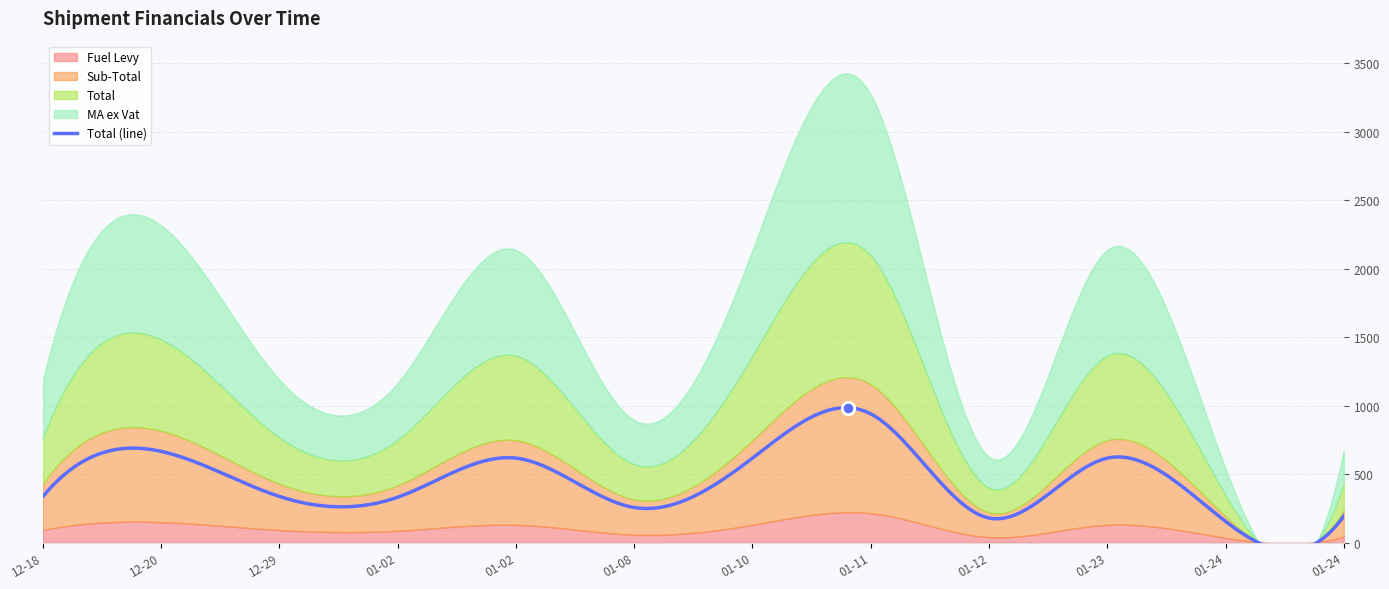

At which category is the sum across all series the highest?

2024-01-11